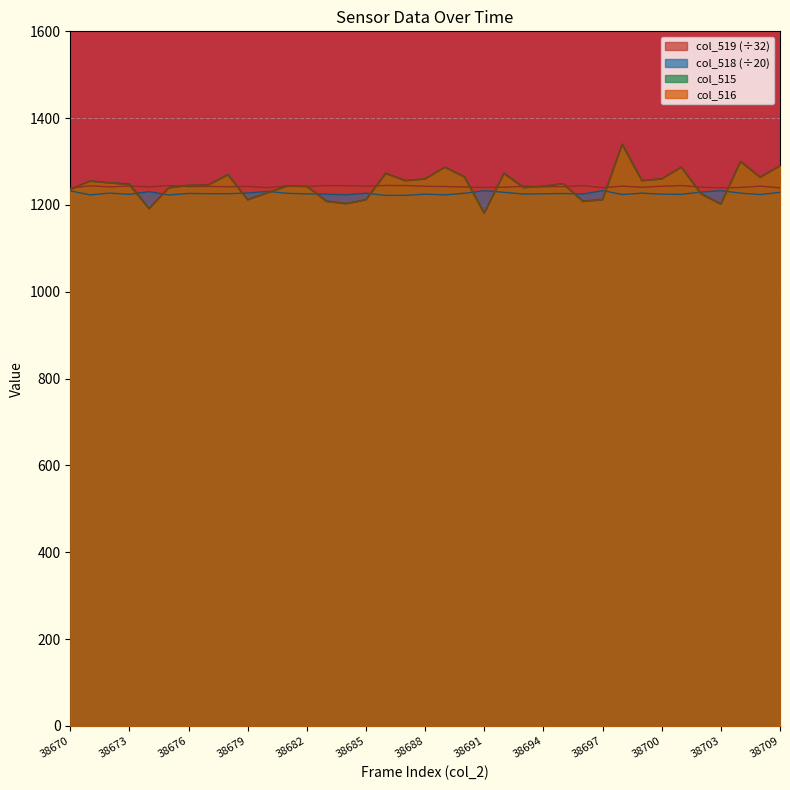

What are all the series names shown in the legend?

col_515, col_516, col_518, col_519